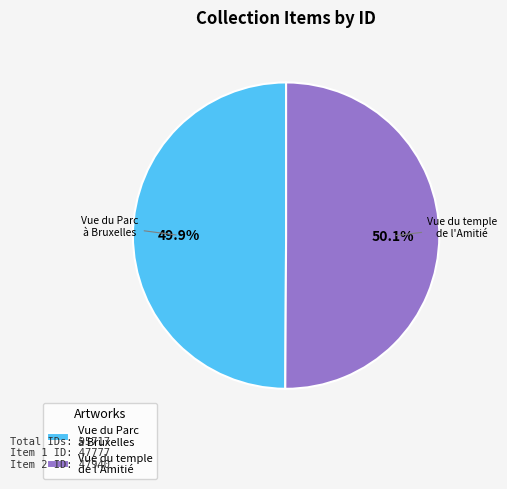

What portion of the pie excludes Vue du temple de l'Amitié?

49.9%